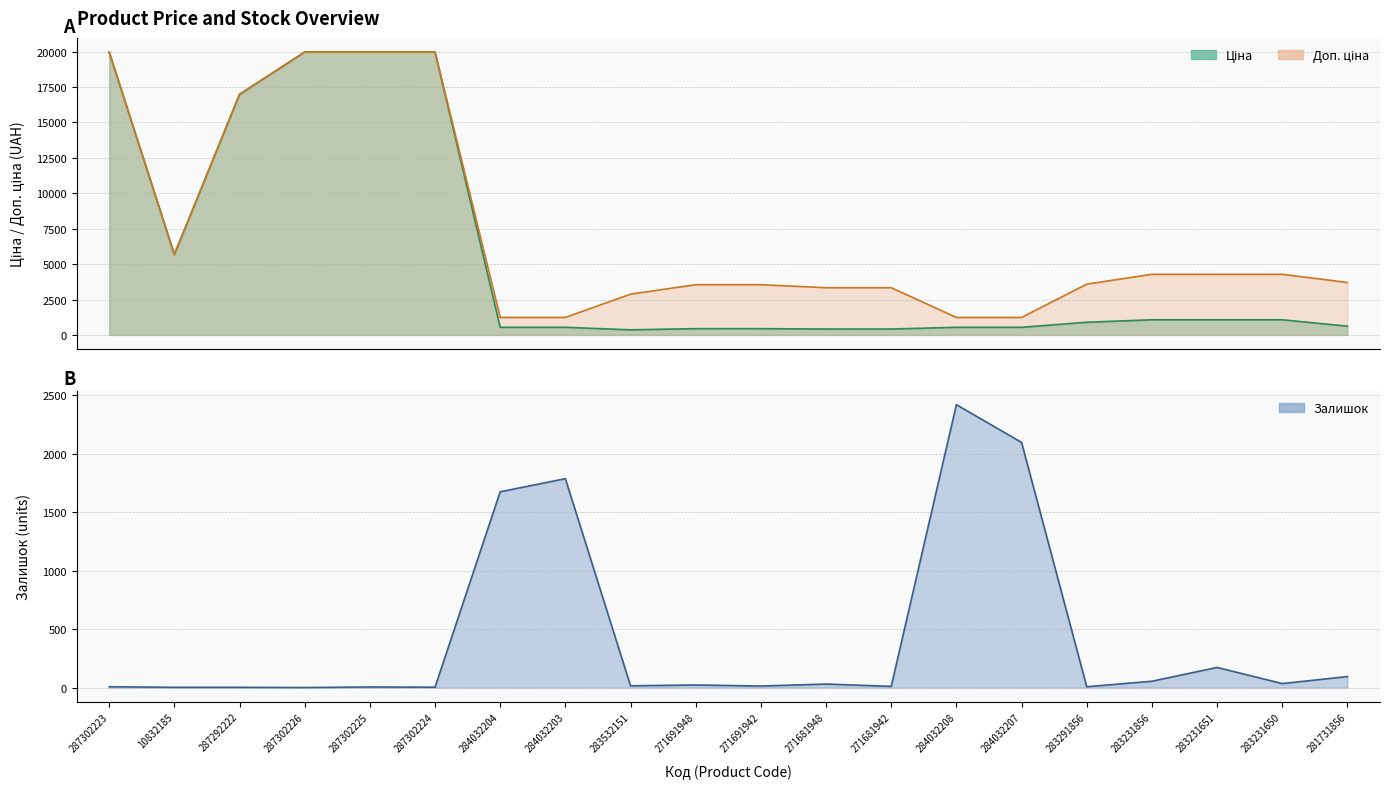

True or false: Залишок has a value of 2873.0 at 284032204.

False